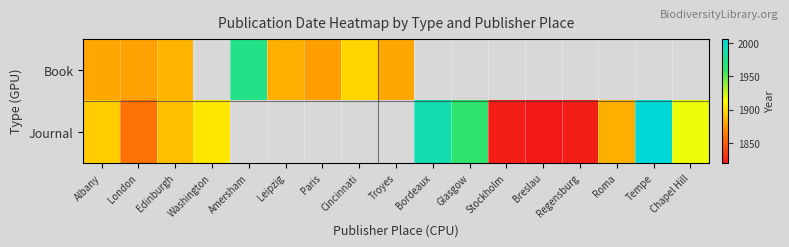

The value of Journal at Washington is 1905.0. True or false?

True